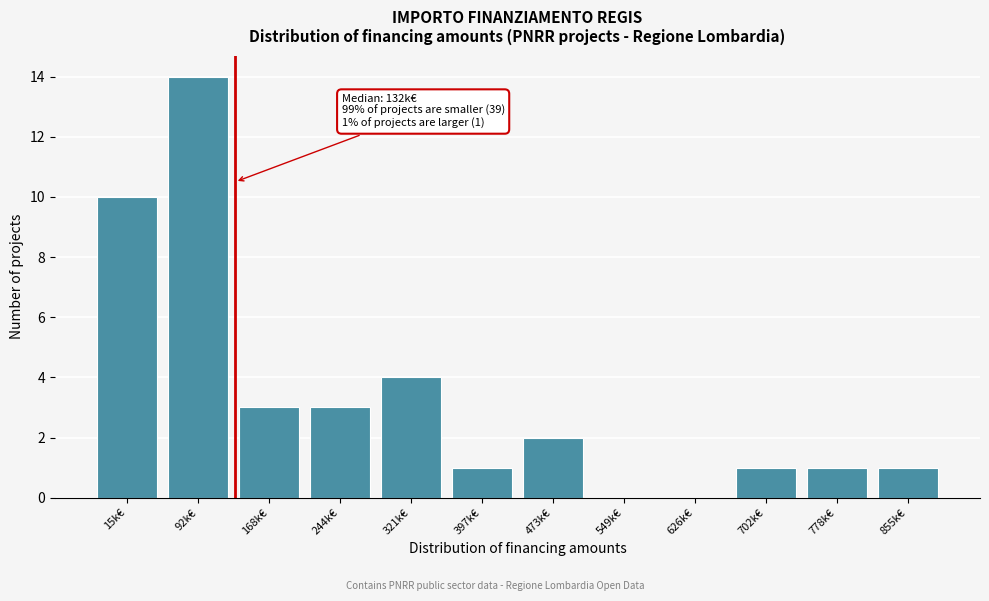

Reading left to right, what are all the values shown in this chart?

15k€=10	92k€=14	168k€=3	244k€=3	321k€=4	397k€=1	473k€=2	549k€=0	626k€=0	702k€=1	778k€=1	855k€=1